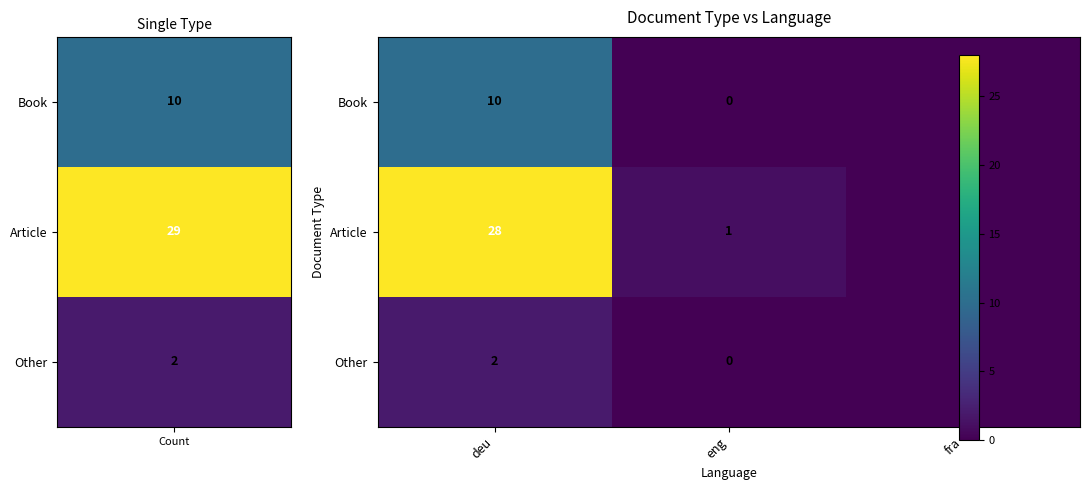

Which series has the widest spread of values?

Article